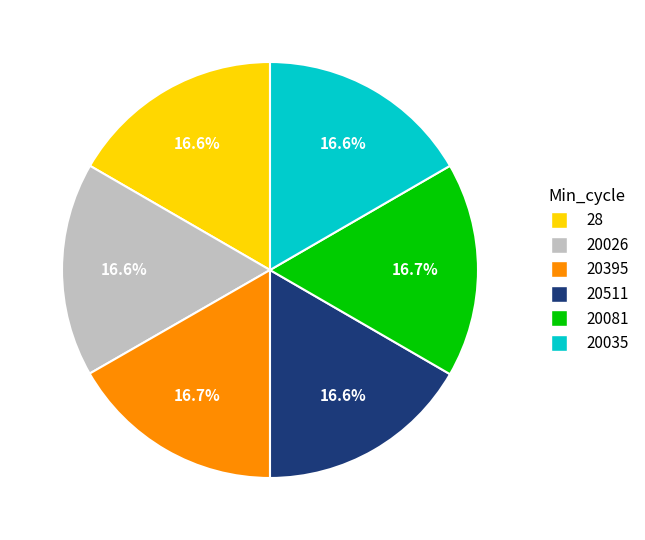

What is the ratio of the value at 20035 to the value at 20511?

1.0